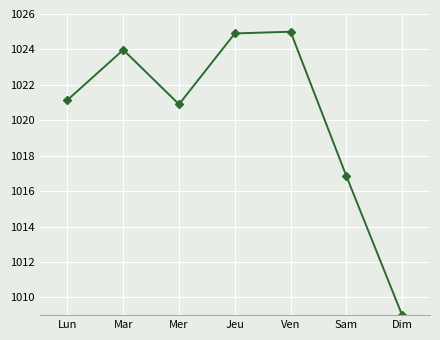

At which label does the data first exceed 1021?

Lun